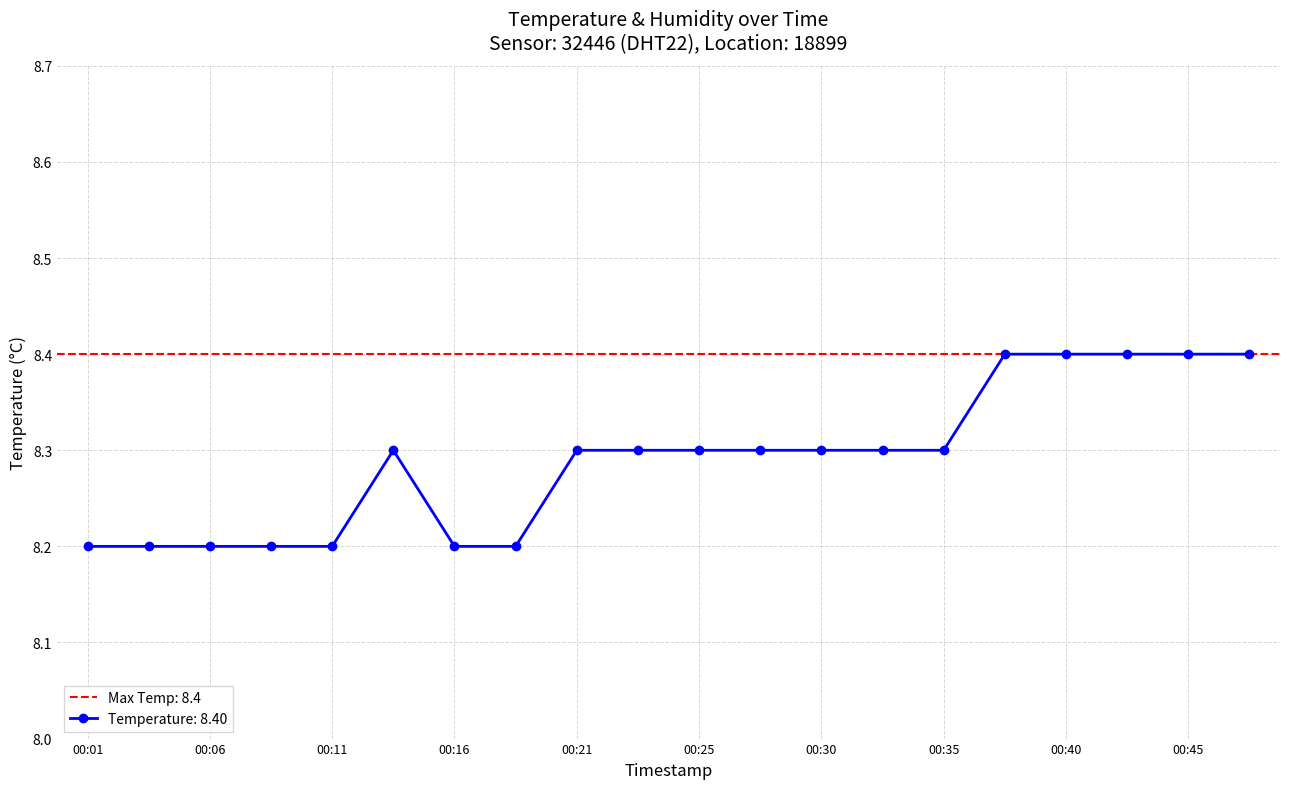

True or false: the data shows 14.2 at 00:06.

False